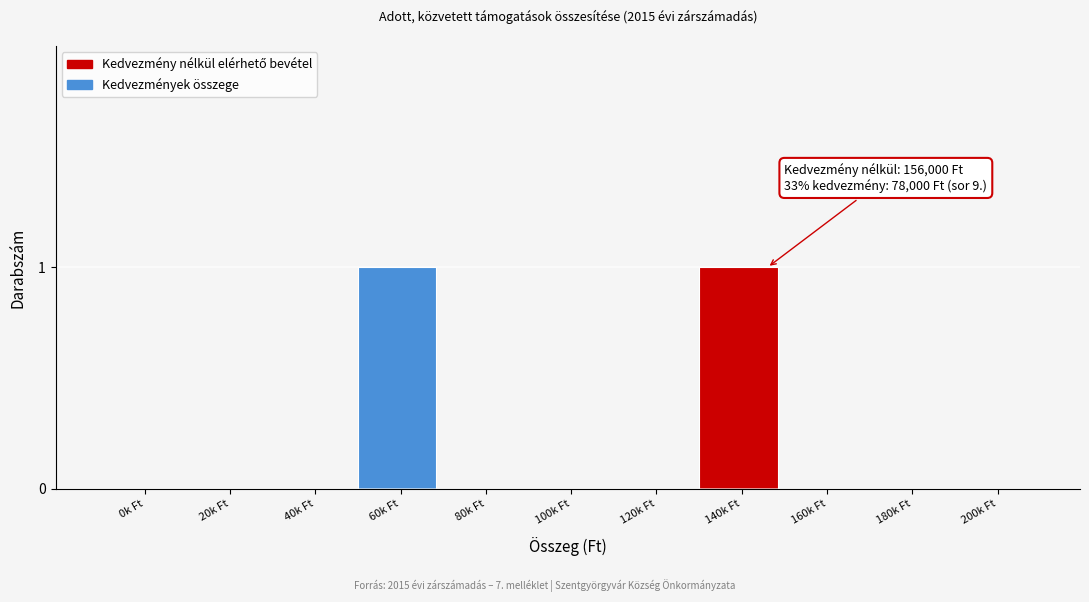

Reading left to right, transcribe all the data shown in this chart.

0k Ft=0	20k Ft=0	40k Ft=0	60k Ft=1	80k Ft=0	100k Ft=0	120k Ft=0	140k Ft=1	160k Ft=0	180k Ft=0	200k Ft=0